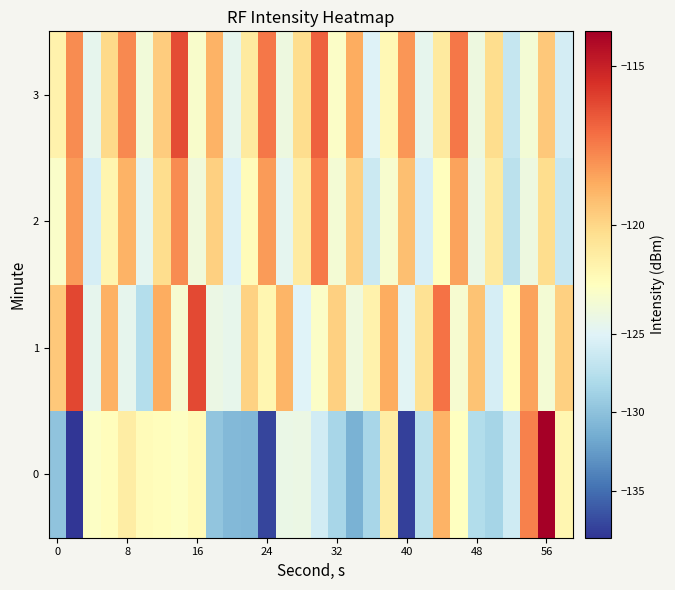

Count the number of data series in this chart.

4